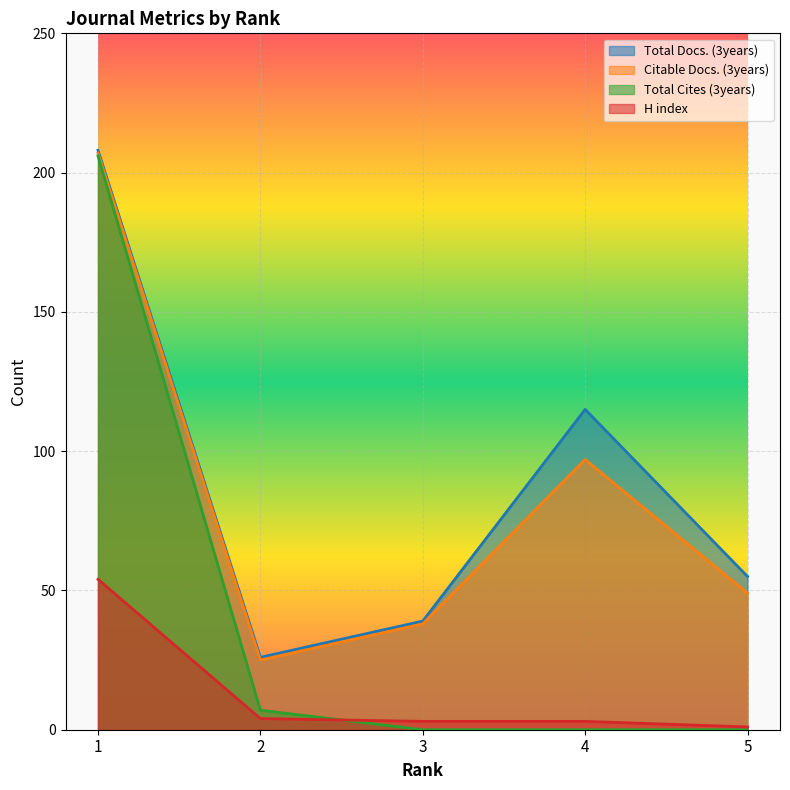

Which series changed the most between 1 and 2?

Total Cites (3years)